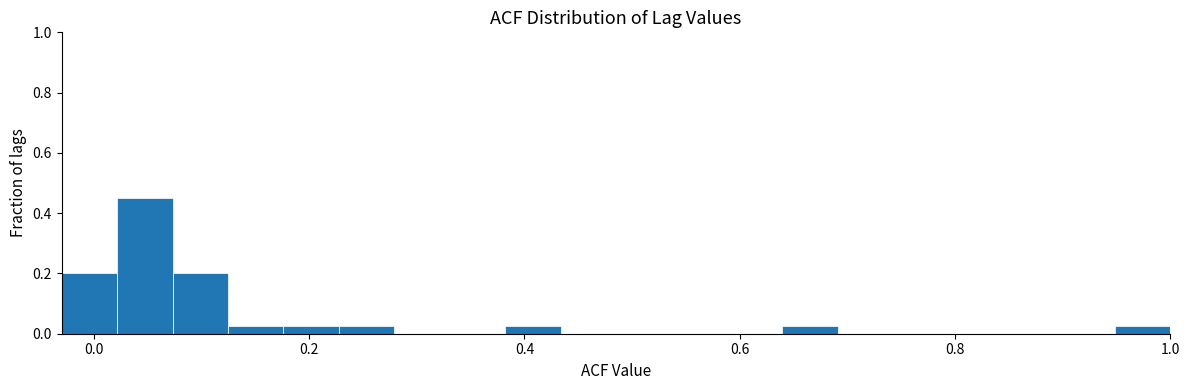

Read against the x-axis, roughly where is the centre of the tallest bar?

0.04